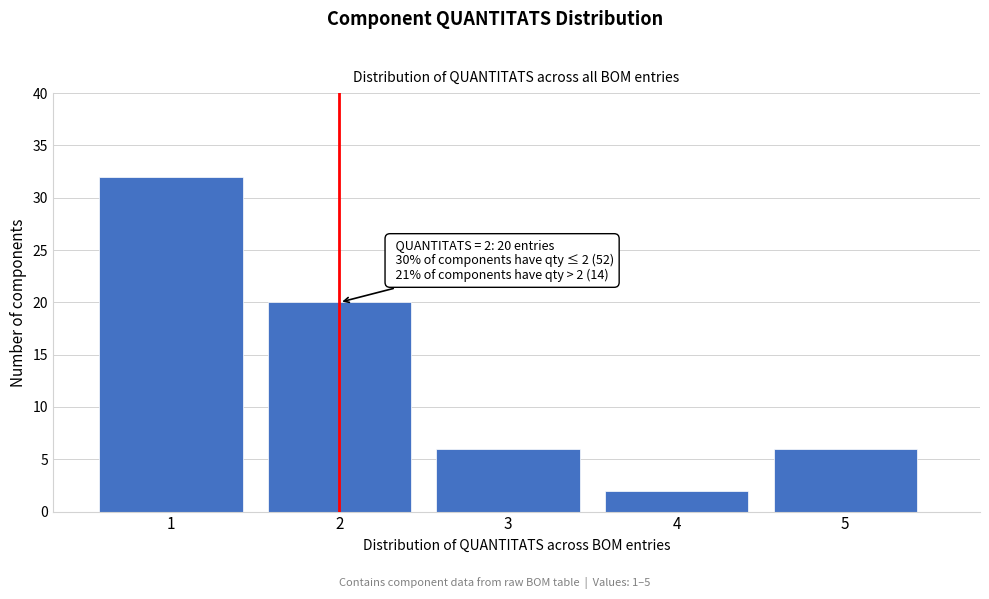

Reading left to right, list all the values displayed in this chart.

1=32	2=20	3=6	4=2	5=6